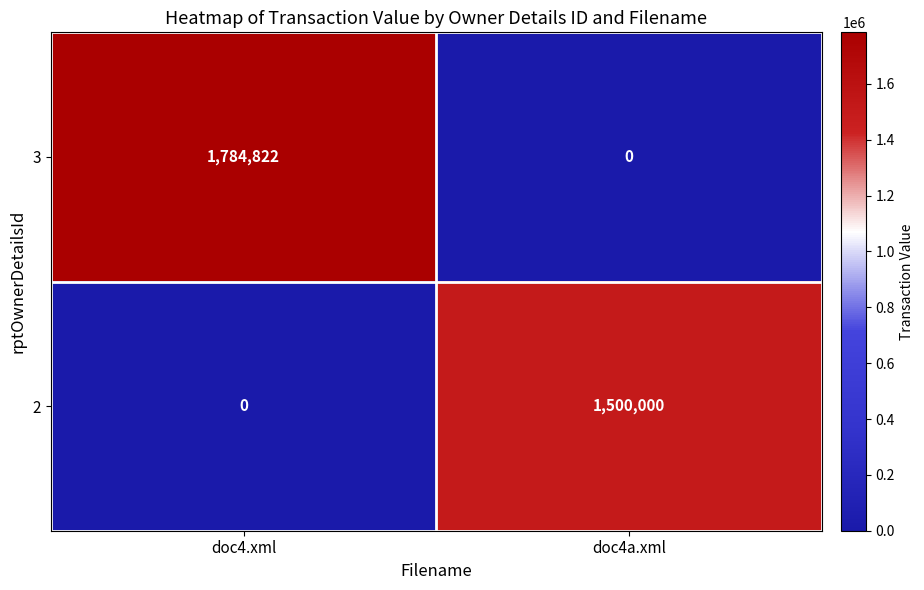

Rank the series by their average value, from lowest to highest.

2, 3